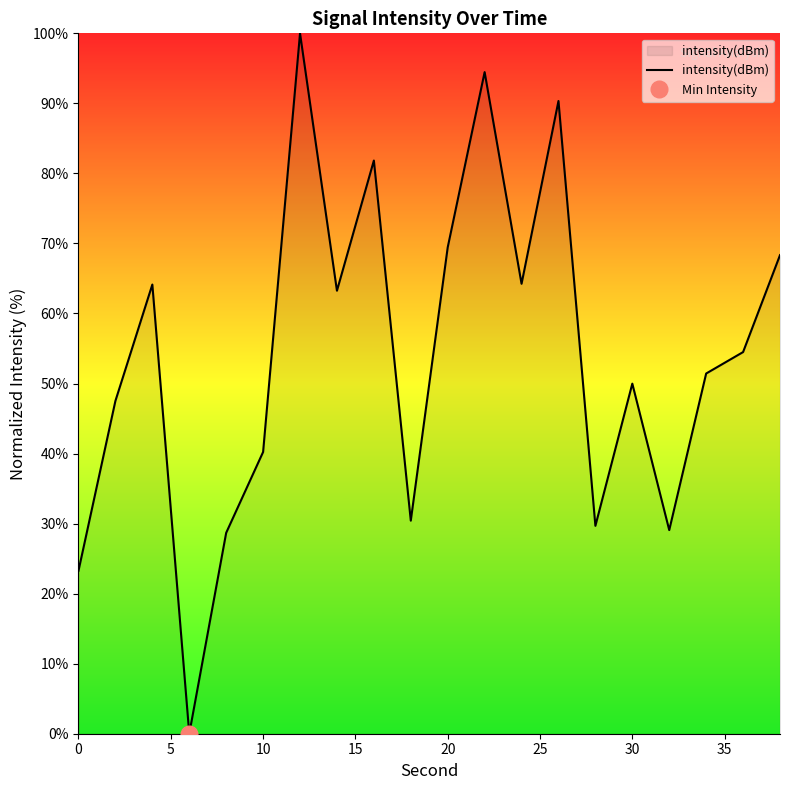

What is the average value?

54.0